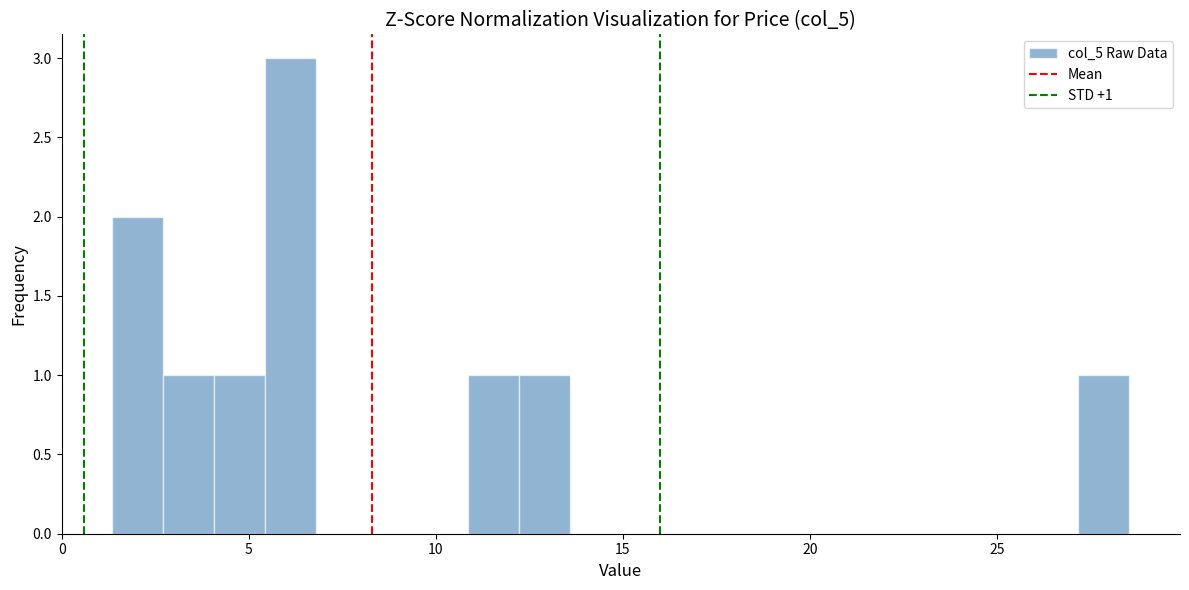

Read against the x-axis, roughly where is the centre of the tallest bar?

6.0